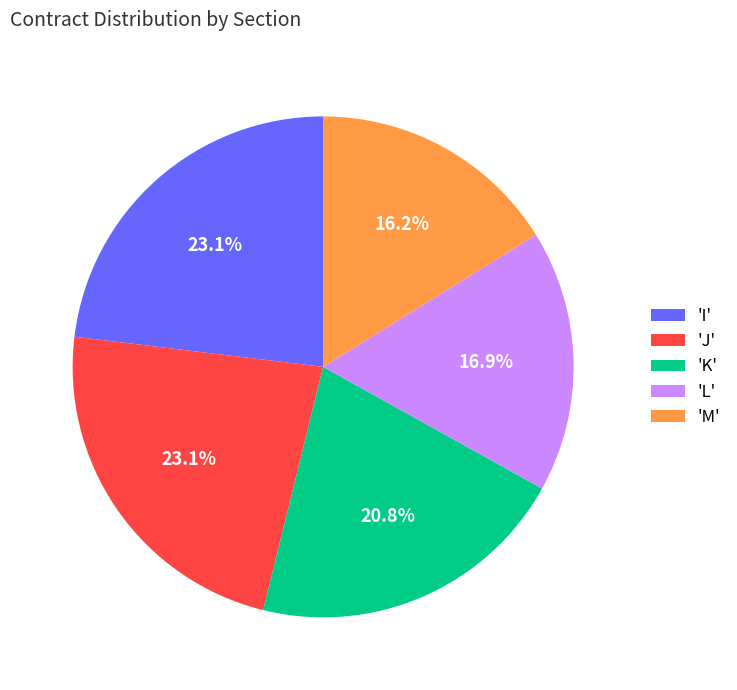

How much of the chart is everything except 'K'?

79.2%